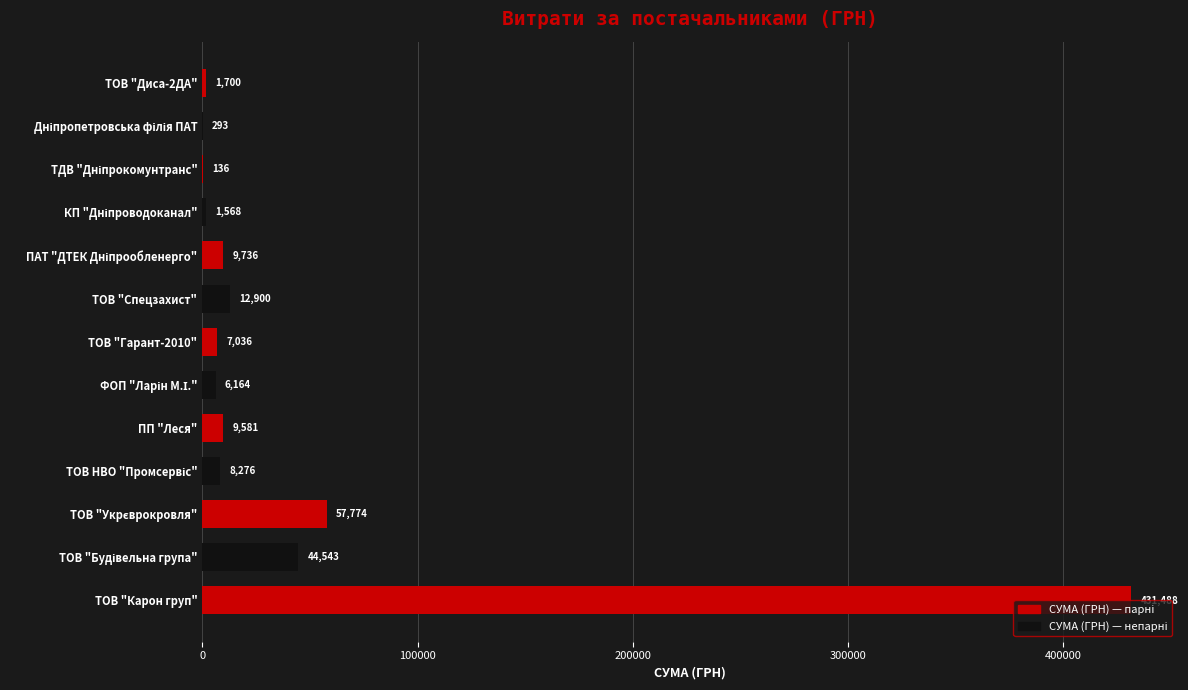

What is the greatest value displayed?

431488.1